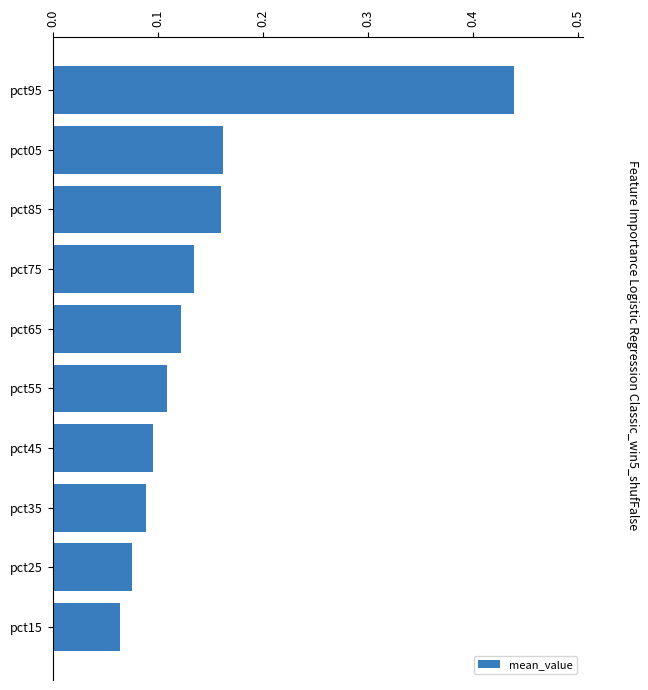

What is the change in value from pct15 to pct75?

+0.1